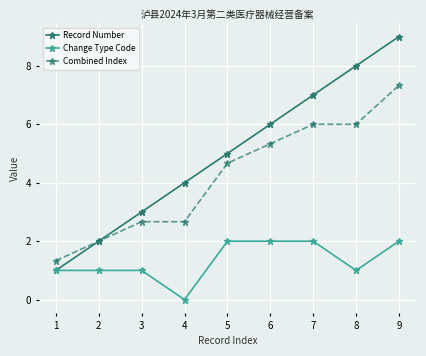

Which series has the largest range (max minus min)?

Record Number